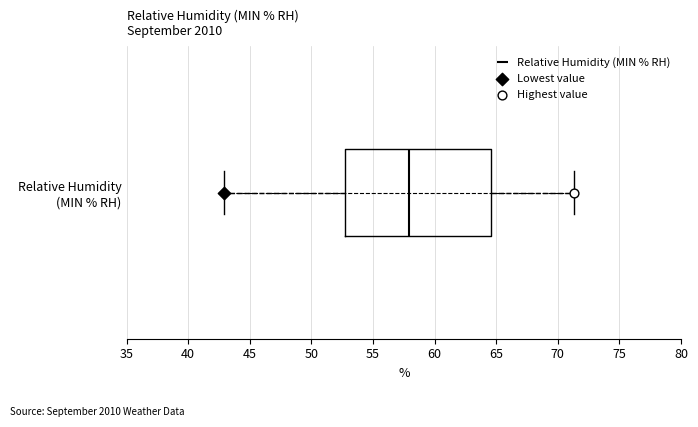

Where does the left whisker of the box for Relative Humidity (MIN % RH) end on the x-axis? The values are not printed on the chart, so give them approximately, as read against the axis.

43.0